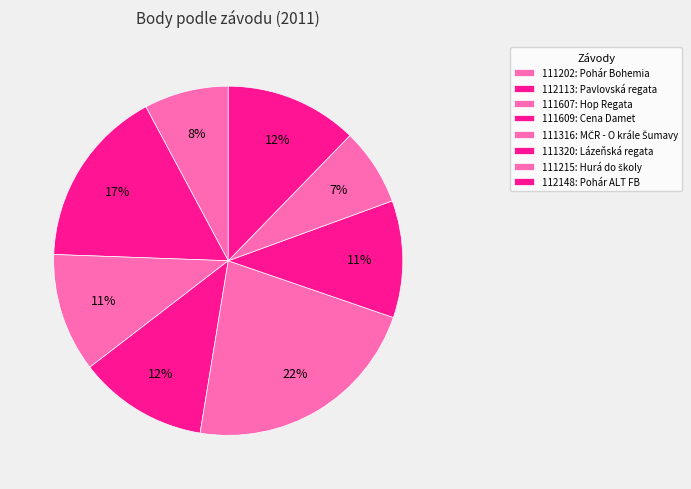

Approximately how many times larger is the value at 111215 compared to 111316?

0.3